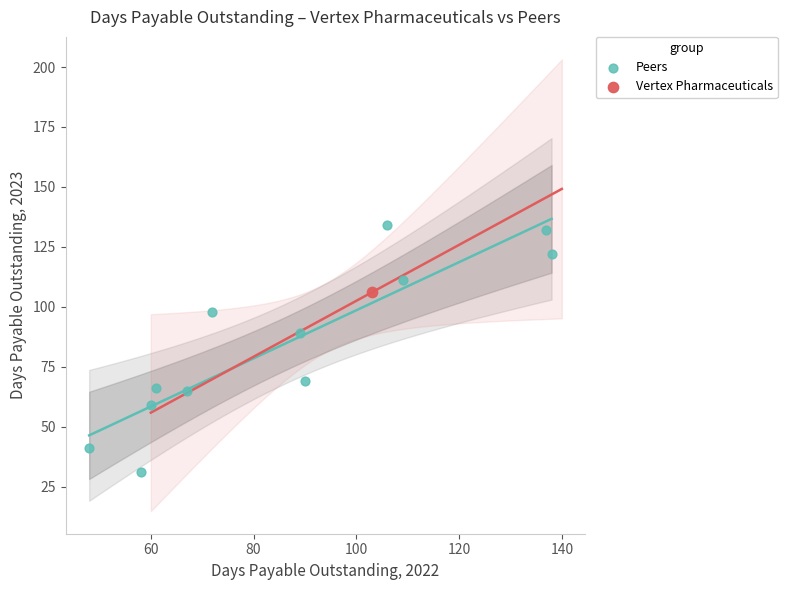

What are all the series names shown in the legend?

Peers, Vertex Pharmaceuticals